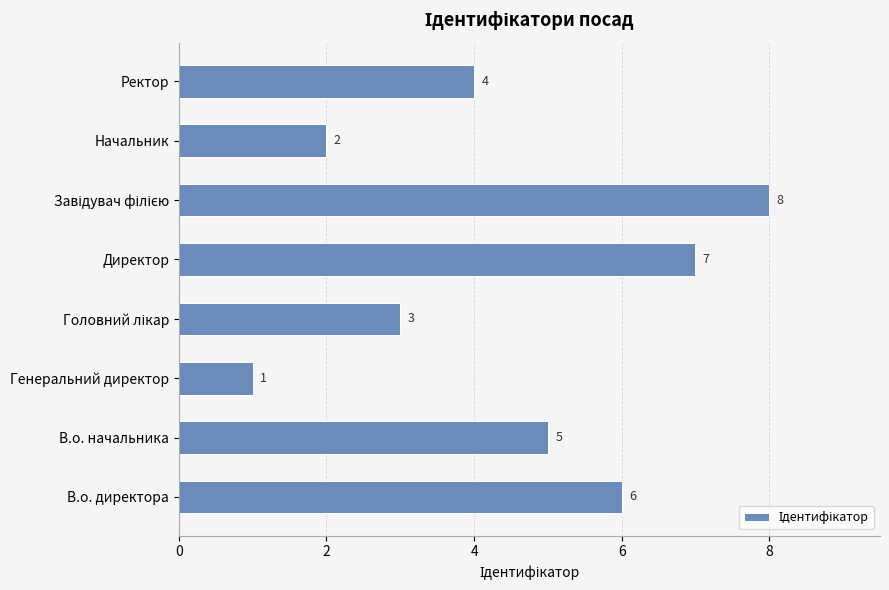

True or false: the data shows 6 at В.о. директора.

True